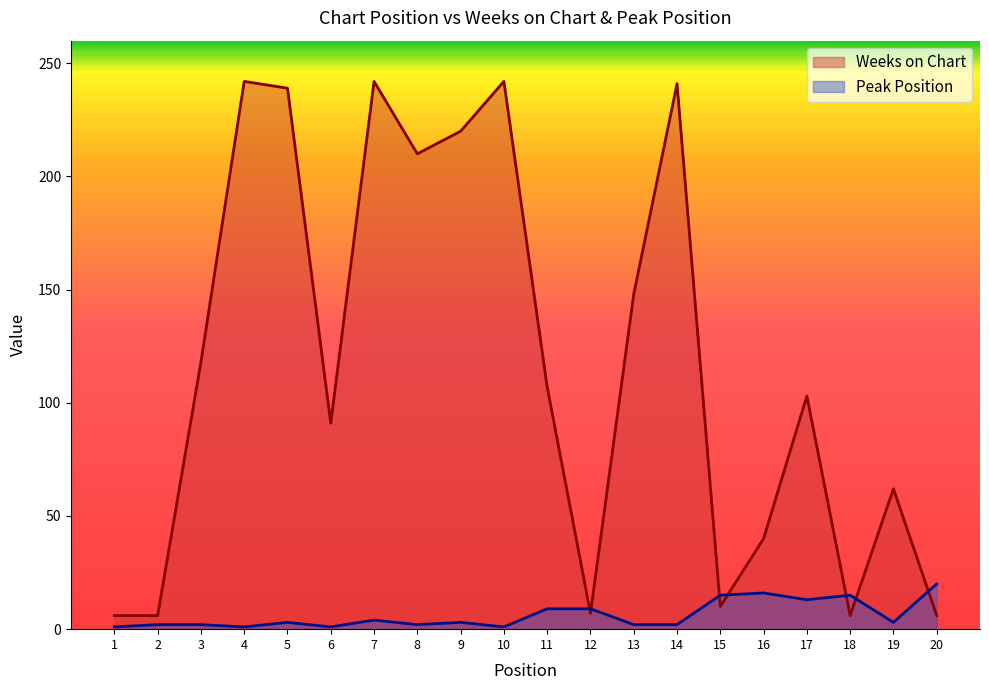

Rank the series at 17 from highest to lowest value.

Weeks on Chart, Peak Position